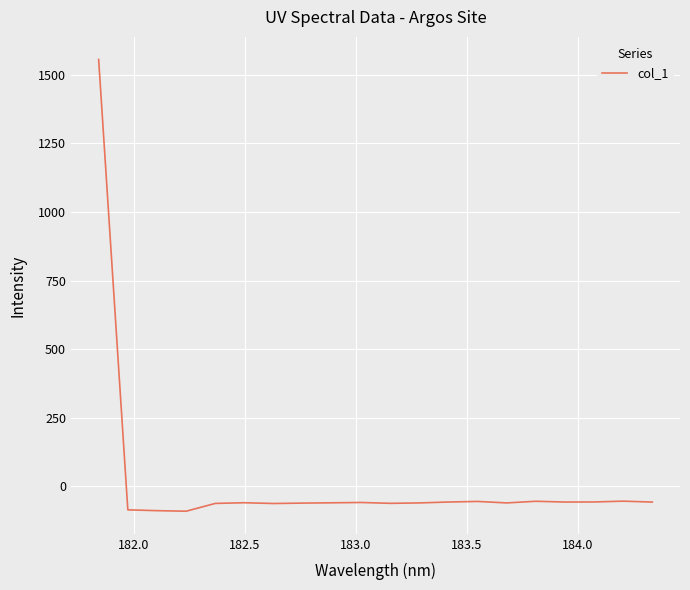

What is the maximum value shown in the chart?

1555.4